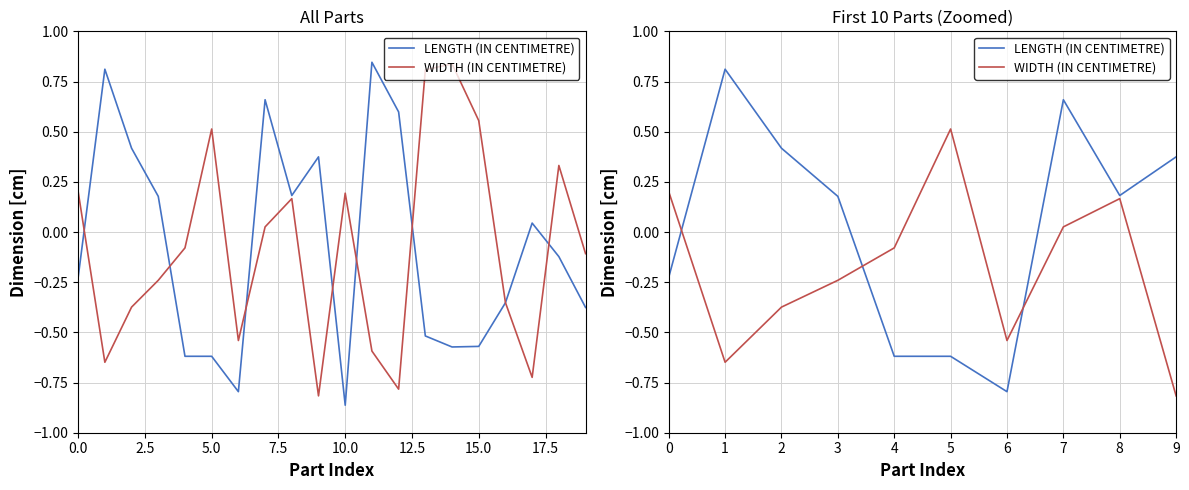

What are all the series names shown in the legend?

LENGTH (IN CENTIMETRE), WIDTH (IN CENTIMETRE)